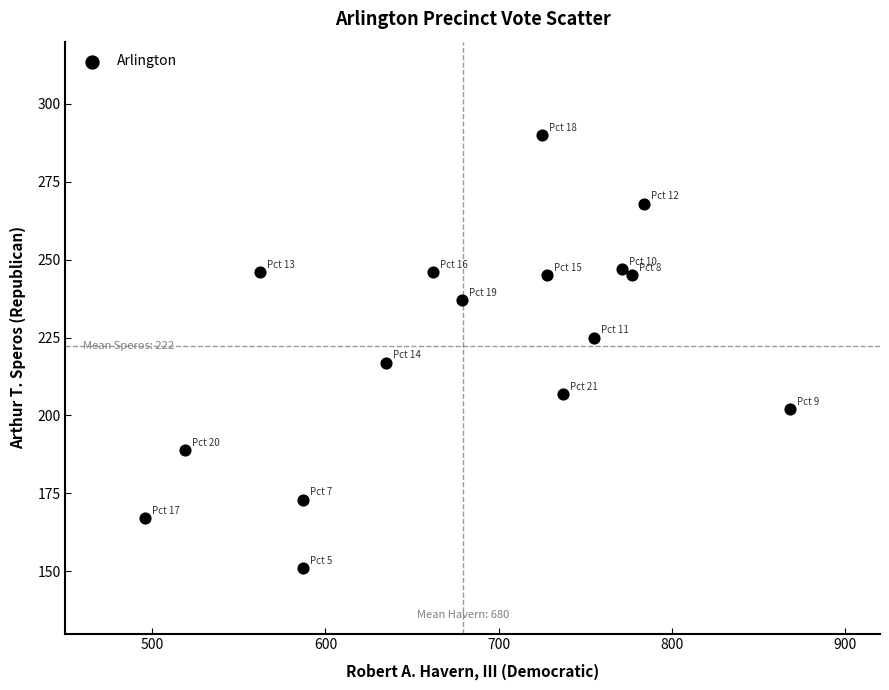

What is the range of Y values (max minus min)?

139